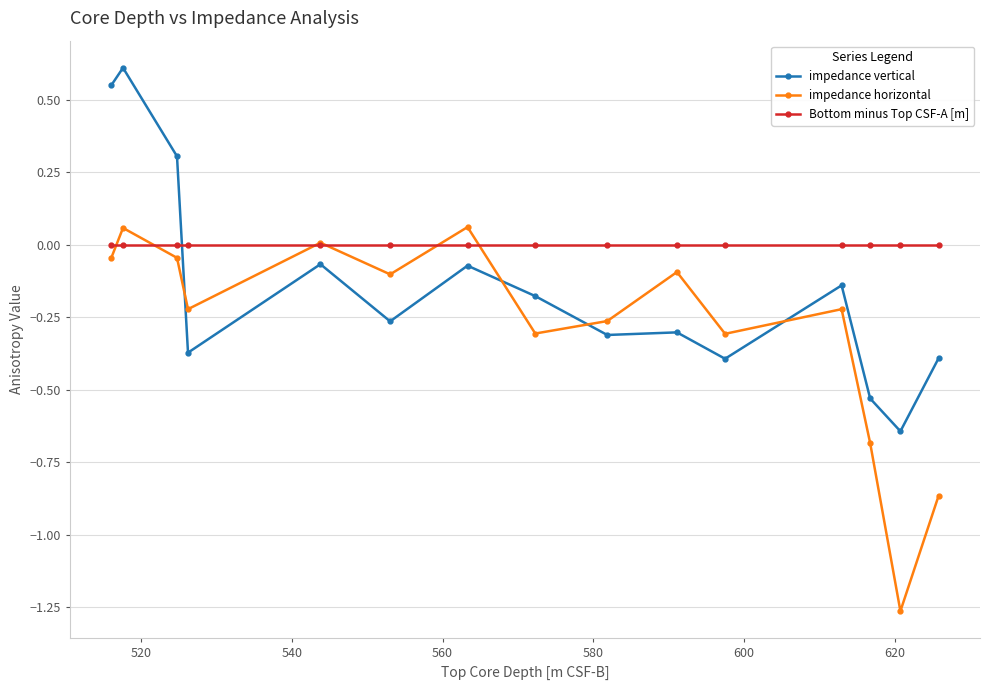

In impedance vertical, how many points are lower than both neighbors (excluding endpoints)?

5